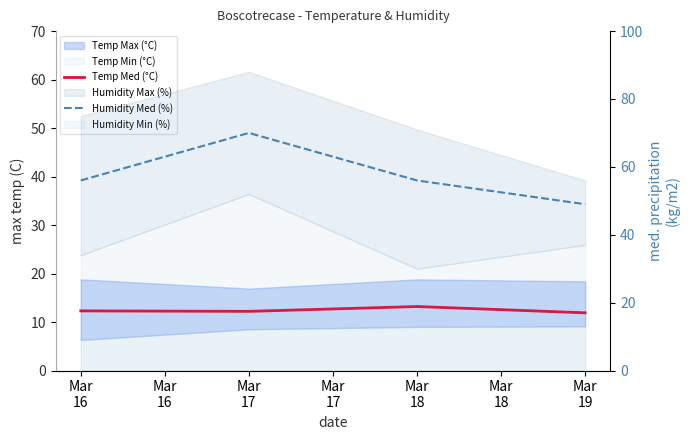

True or false: Temp Med (°C) and Humidity Med (%) intersect in this chart.

False